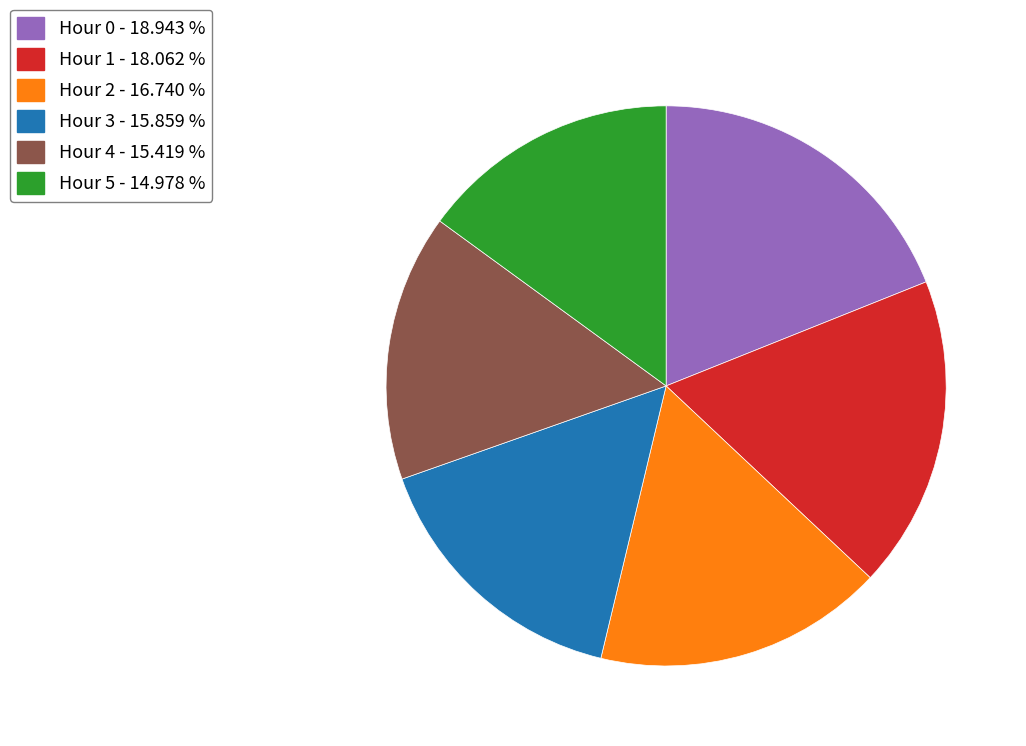

Approximately how many times larger is the value at Hour 1 compared to Hour 5?

1.2